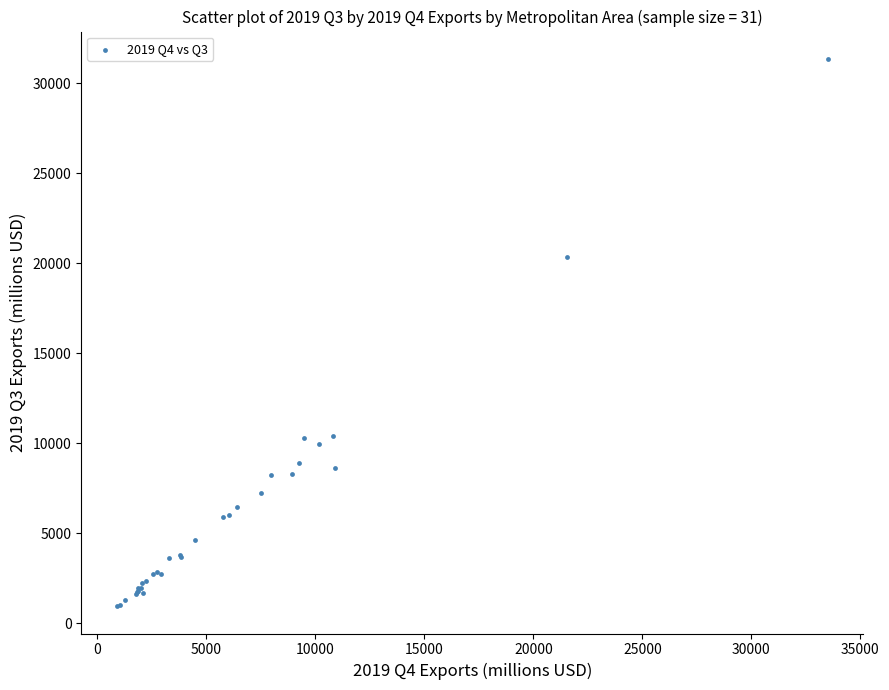

What Y value in the scatter plot is closest to 16148?

20335.8